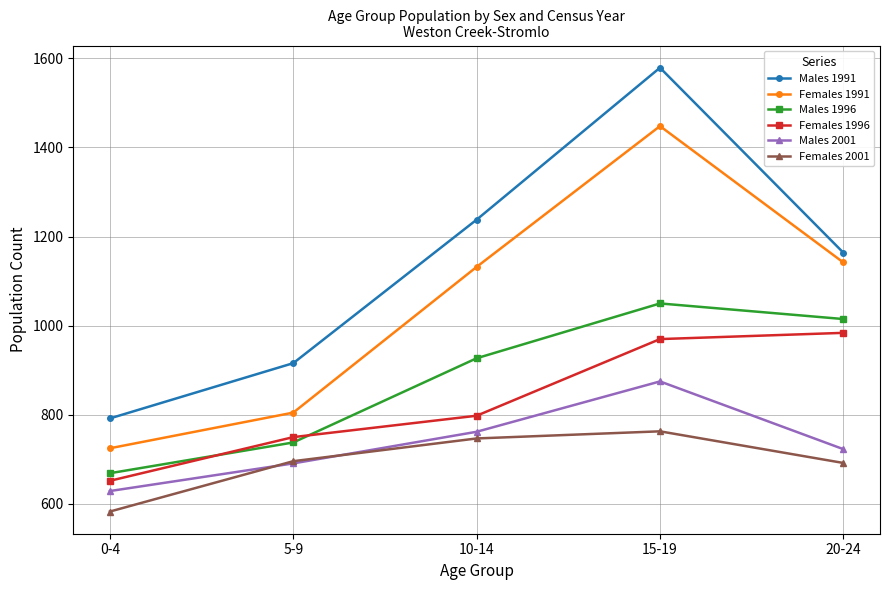

True or false: Males 1991 and Females 2001 intersect in this chart.

False